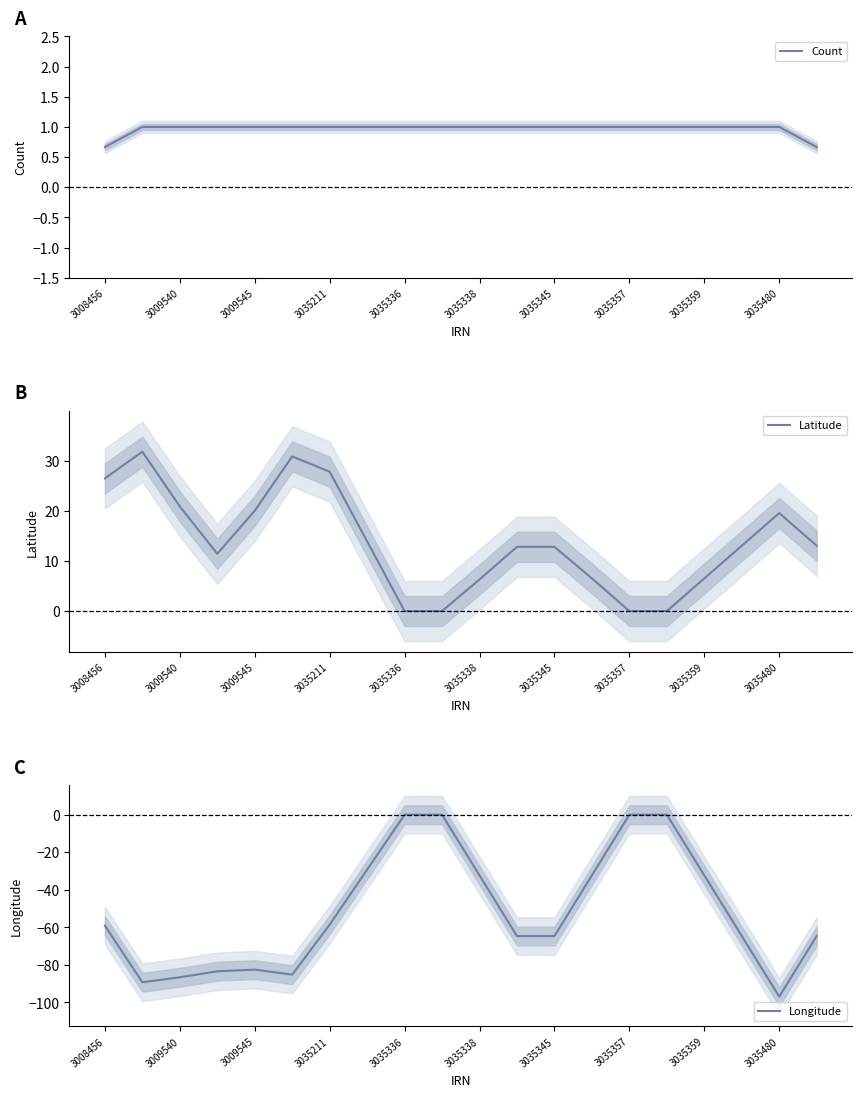

Is this an area chart (filled region under the line)?

No